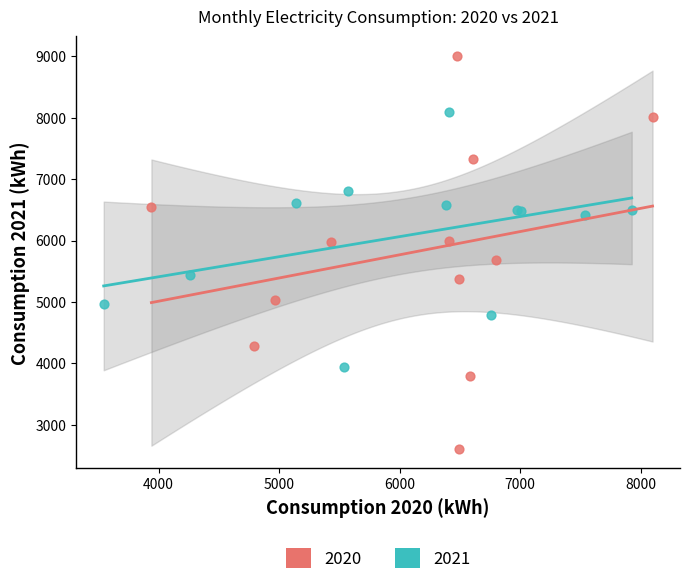

Which series has the largest Y range (max minus min)?

2020